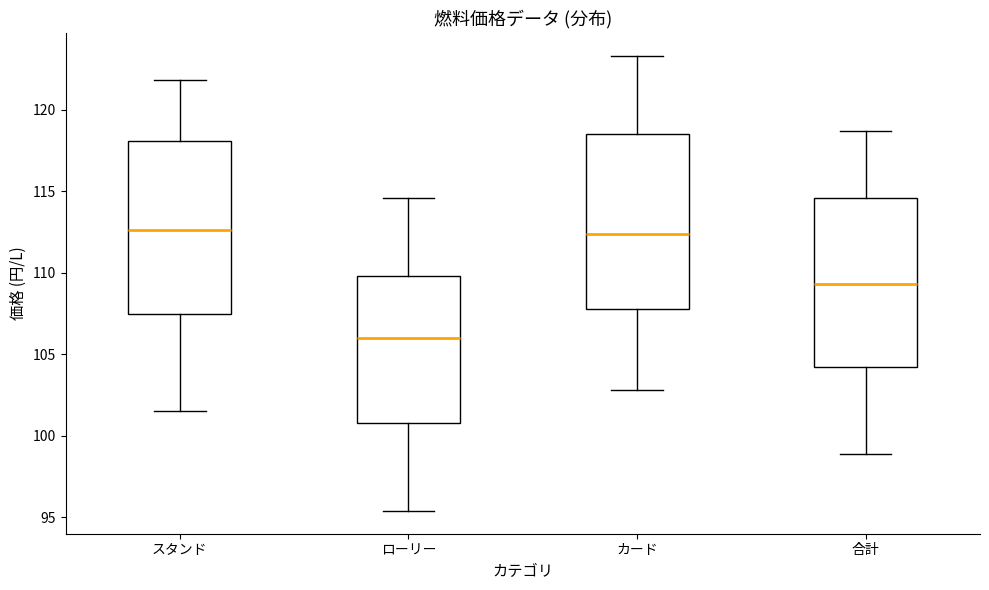

Reading left to right, read every box against the y-axis: the position of its median line, the range the box covers, and the ends of its whiskers. The values are not printed on the chart, so give them approximately, as read against the axis.

スタンド: median 112.5, box 107.5 to 118.0, whiskers 101.5 to 122.0
ローリー: median 106.0, box 101.0 to 110.0, whiskers 95.5 to 114.5
カード: median 112.5, box 108.0 to 118.5, whiskers 103.0 to 123.5
合計: median 109.5, box 104.0 to 114.5, whiskers 99.0 to 118.5